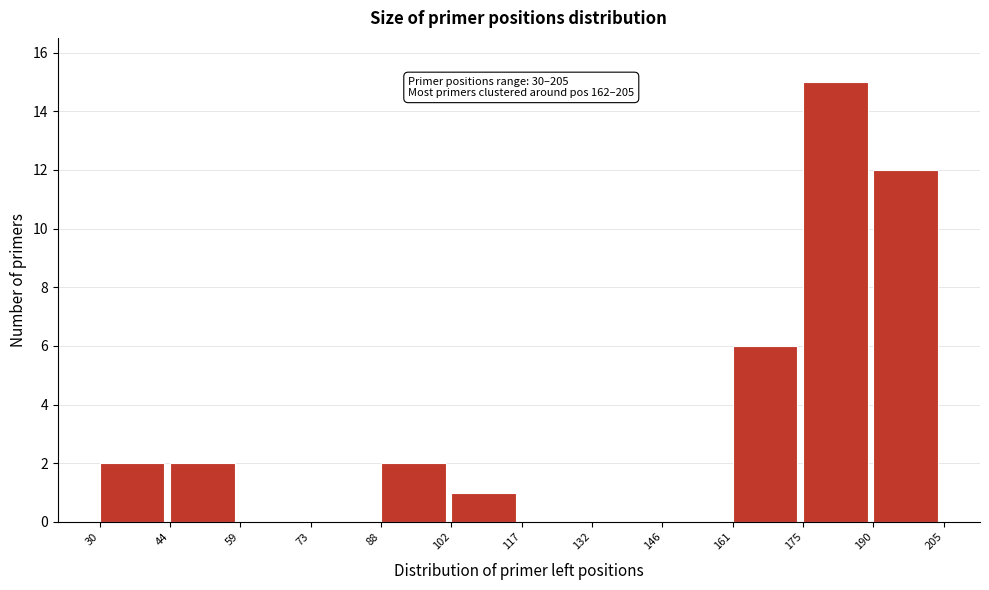

Which range on the x-axis has the tallest bar?

175 to 190